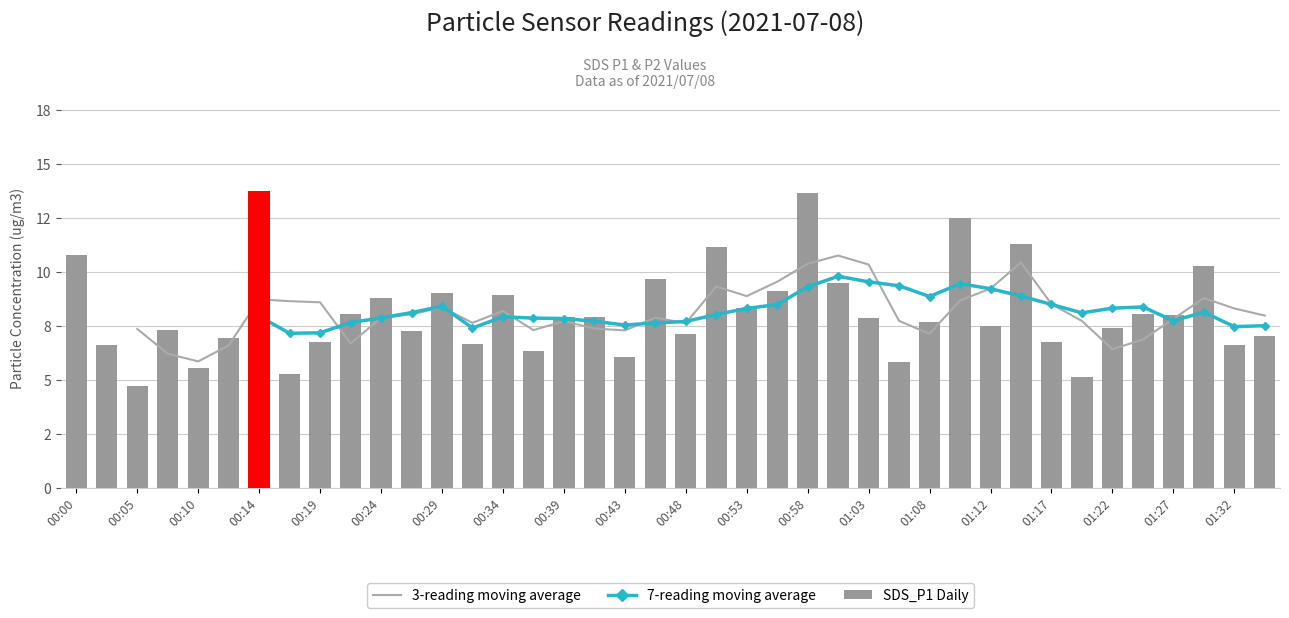

Which series has the widest spread of values?

SDS_P1 Daily